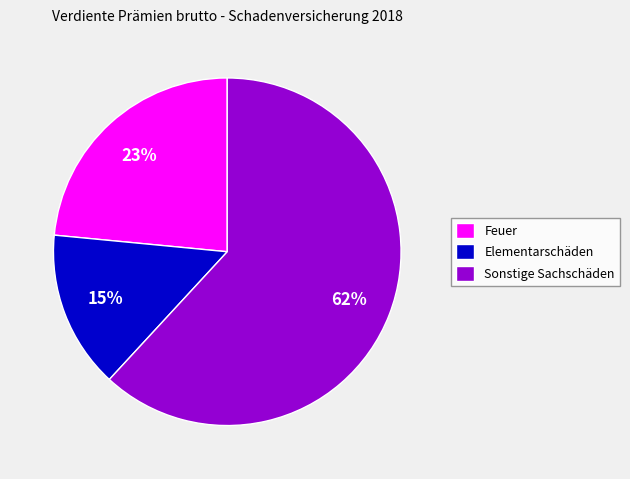

How many segments does this pie chart have?

3